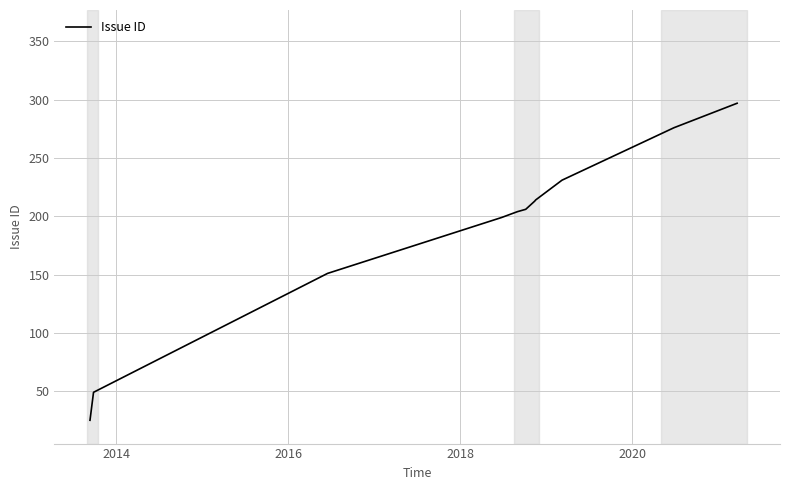

What is the minimum value shown in the chart?

25